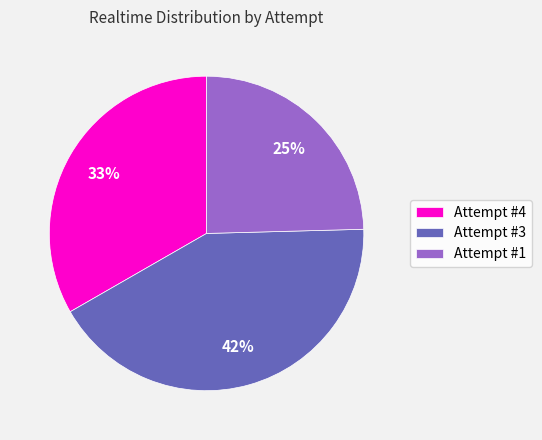

Which slice is the largest?

Attempt #3